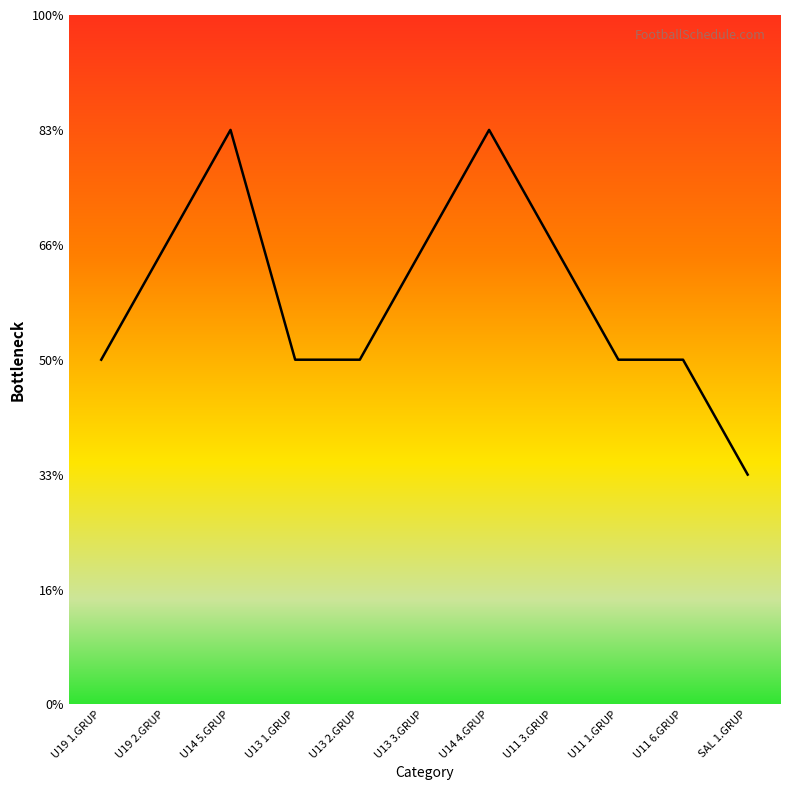

Is this an area chart (filled region under the line)?

Yes